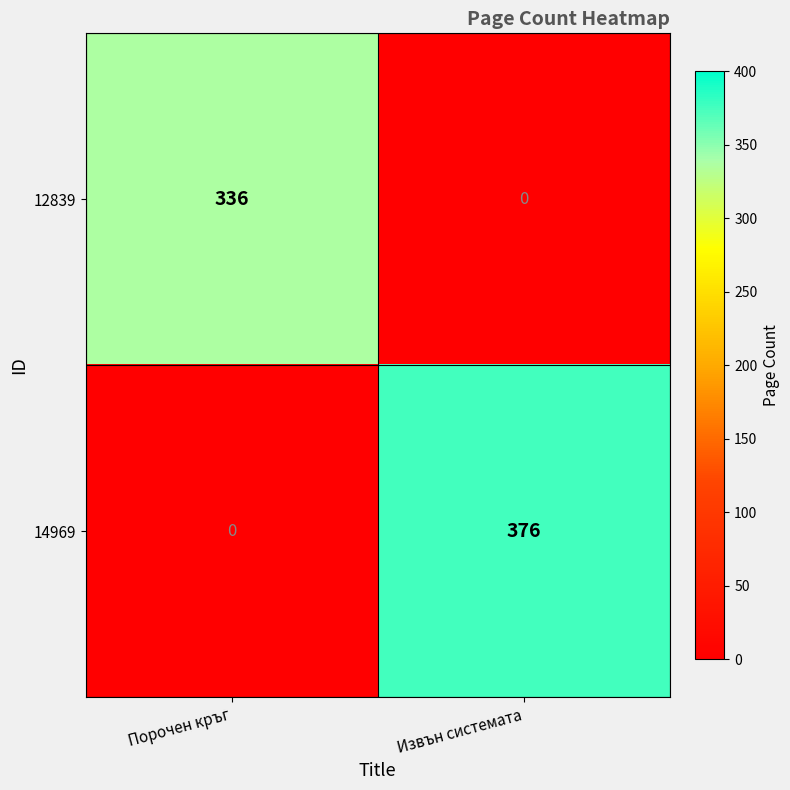

At how many categories does at least one series exceed 149?

2